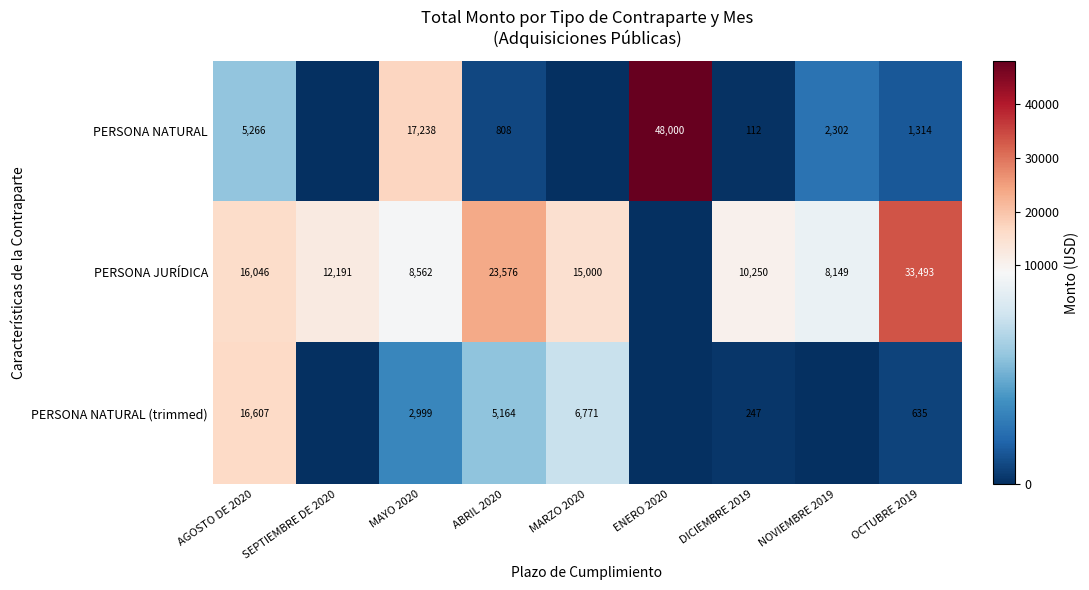

What is the difference between the highest and lowest values at OCTUBRE 2019?

32858